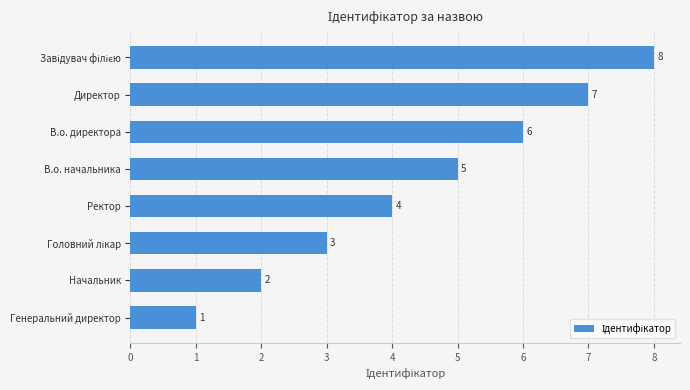

How many bars are there in total?

8